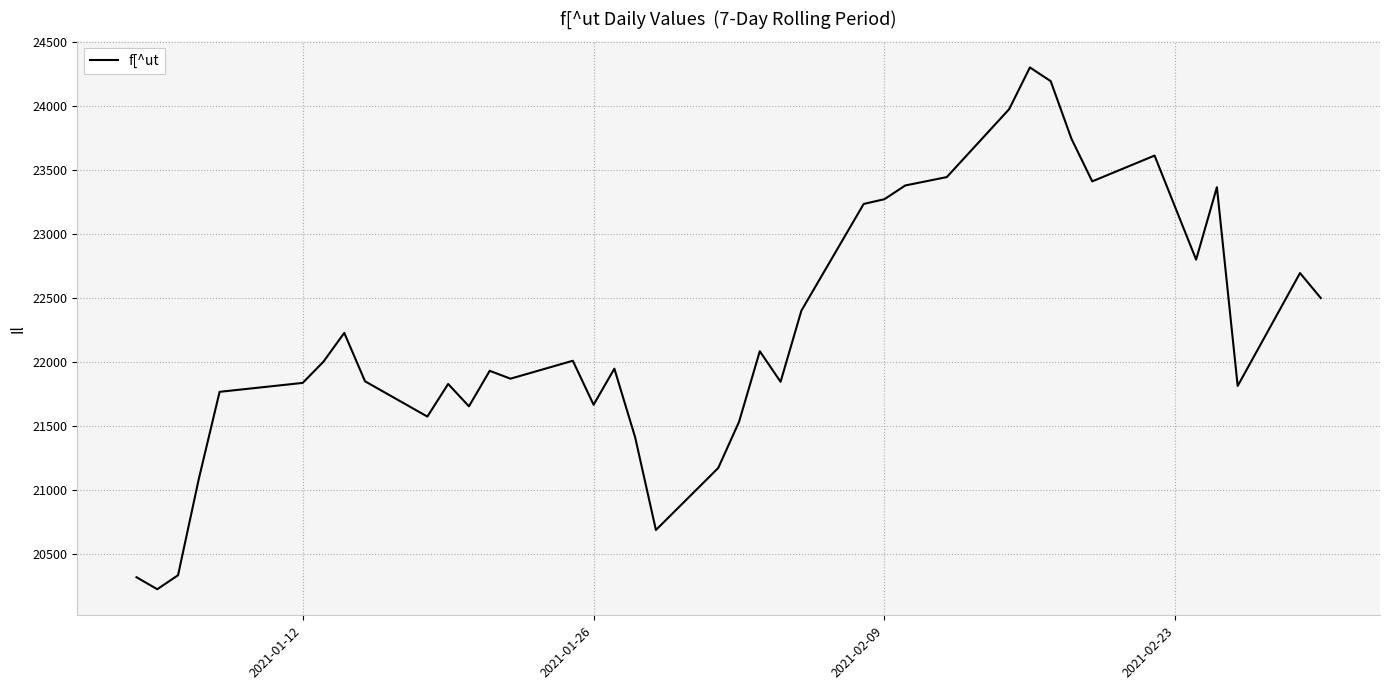

What is the difference between the maximum and minimum values?

4072.6